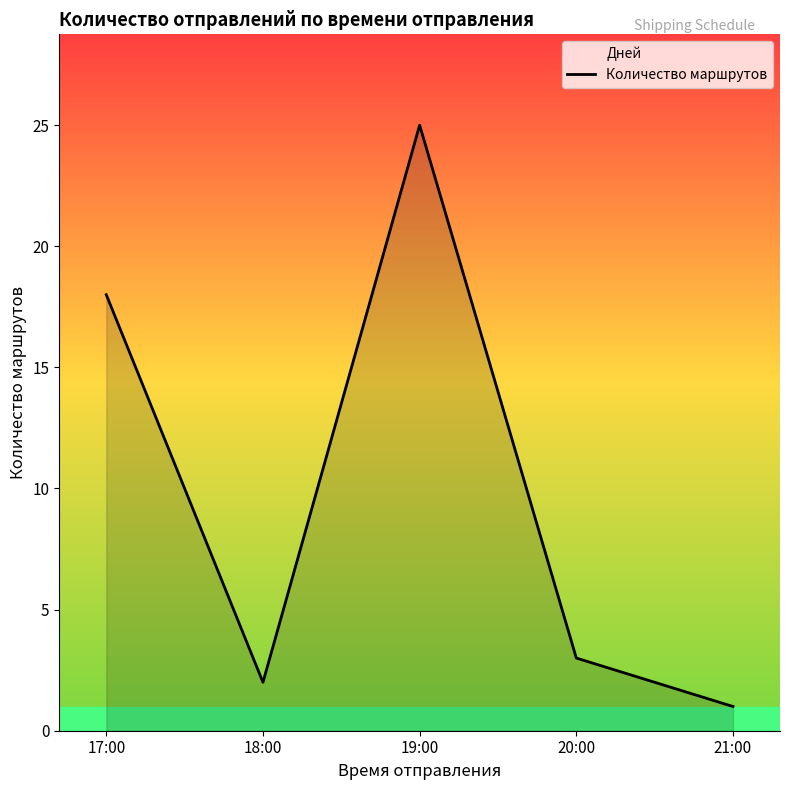

Read the value at 18:00.

2